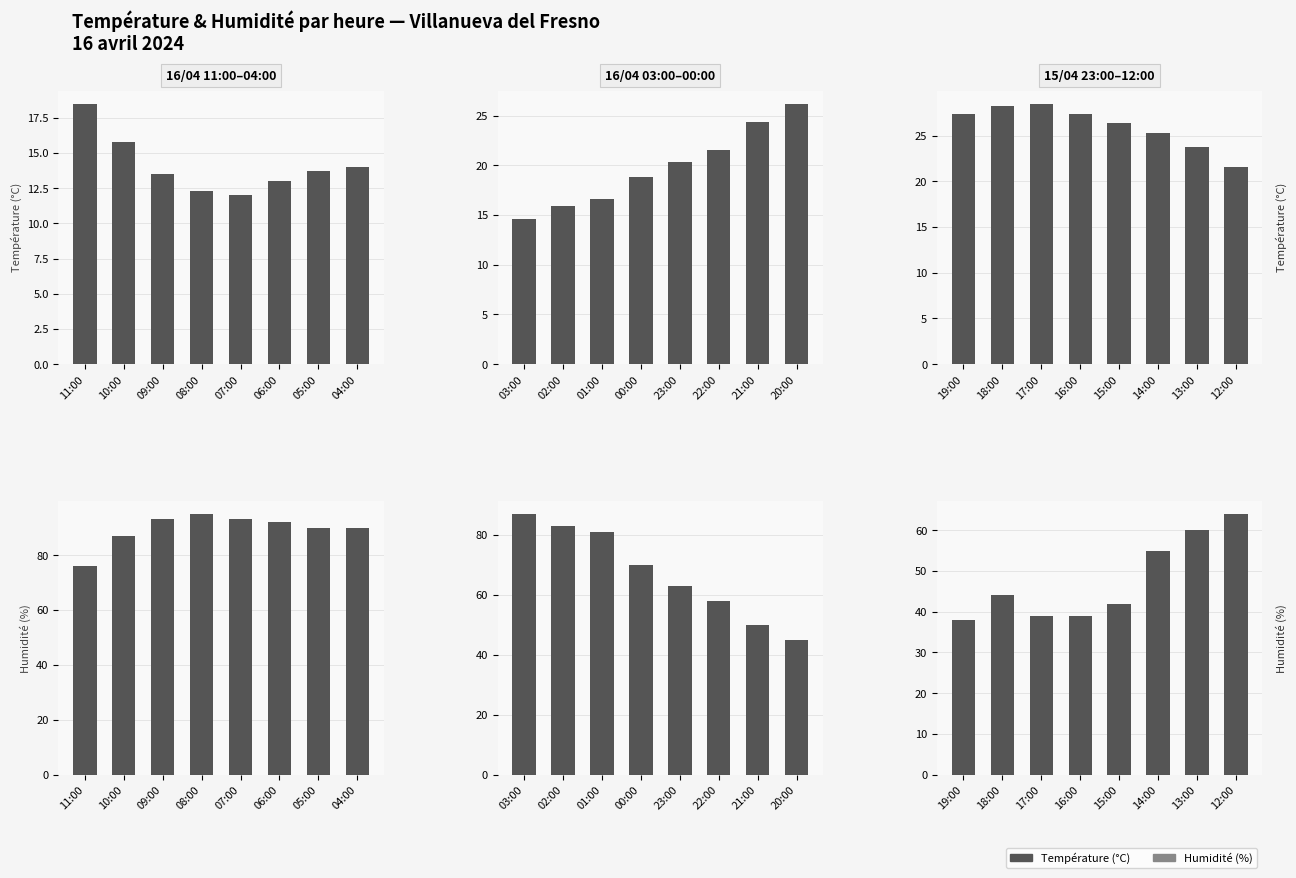

How many groups of bars are there?

8